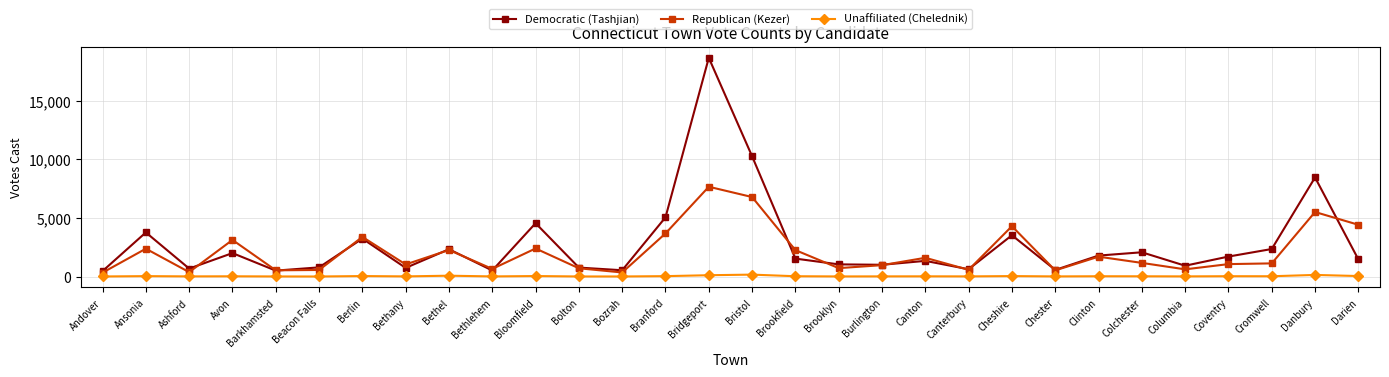

What is the value of the Democratic (Tashjian) point at the 27th from the left?

1700